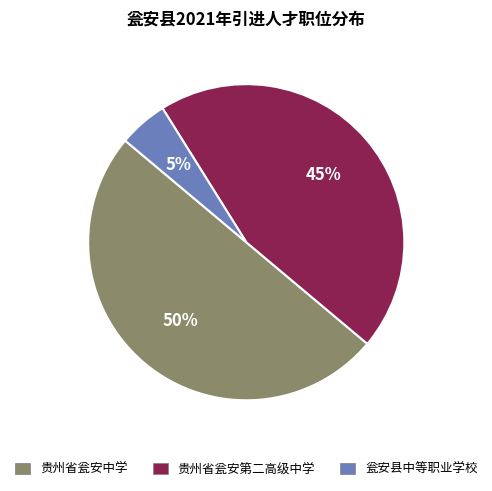

Rank the categories by value from lowest to highest.

瓮安县中等职业学校, 贵州省瓮安第二高级中学, 贵州省瓮安中学